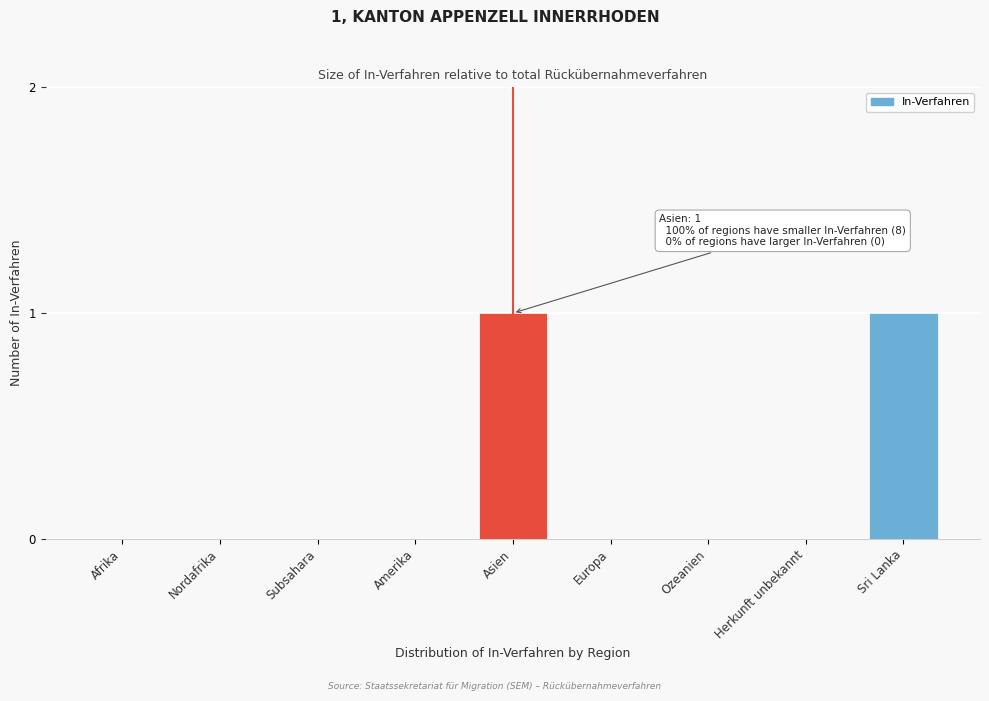

Reading right to left, what are all the values shown in this chart?

Sri Lanka=1	Herkunft unbekannt=0	Ozeanien=0	Europa=0	Asien=1	Amerika=0	Subsahara=0	Nordafrika=0	Afrika=0